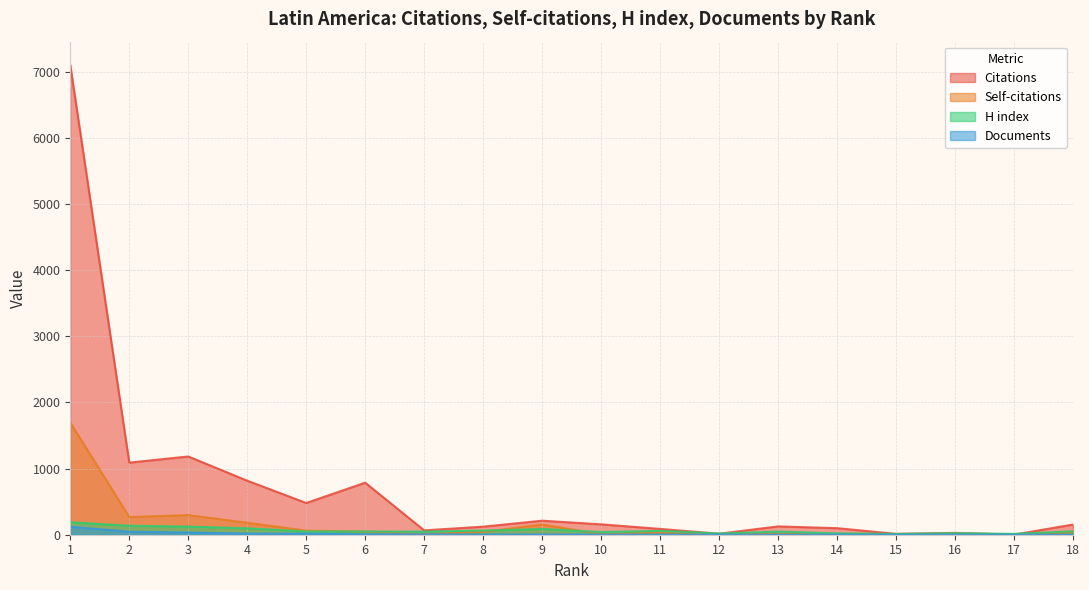

Between 2 and 4, which is larger?

2